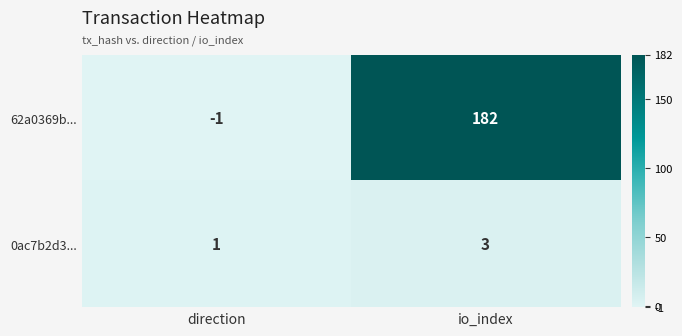

What is the minimum value shown in the chart?

-1